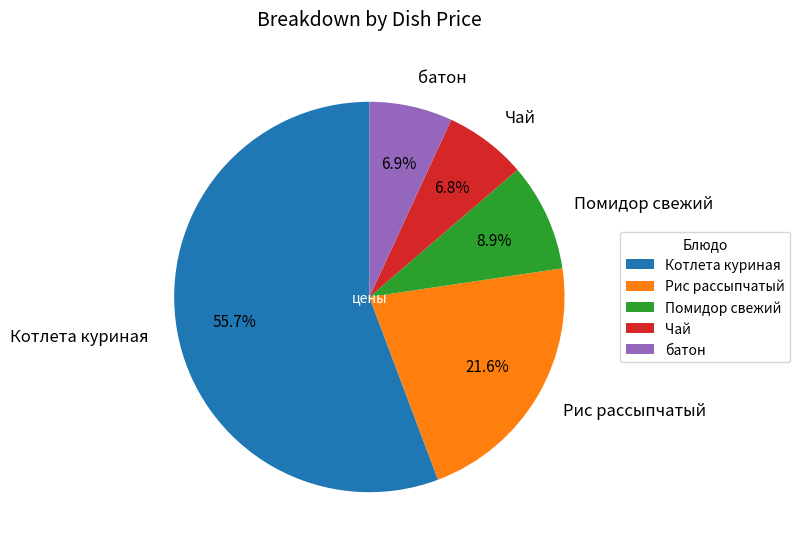

To the nearest percent, what percentage of the pie is Чай?

7%